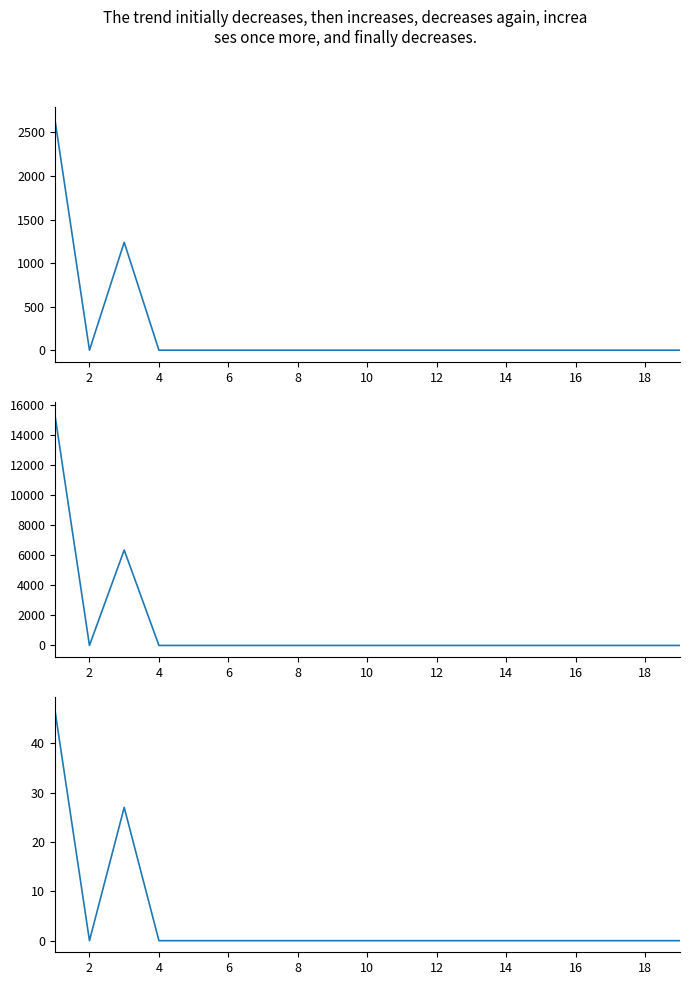

What is the average value of the Koopwoongel_Stgkost series?

205